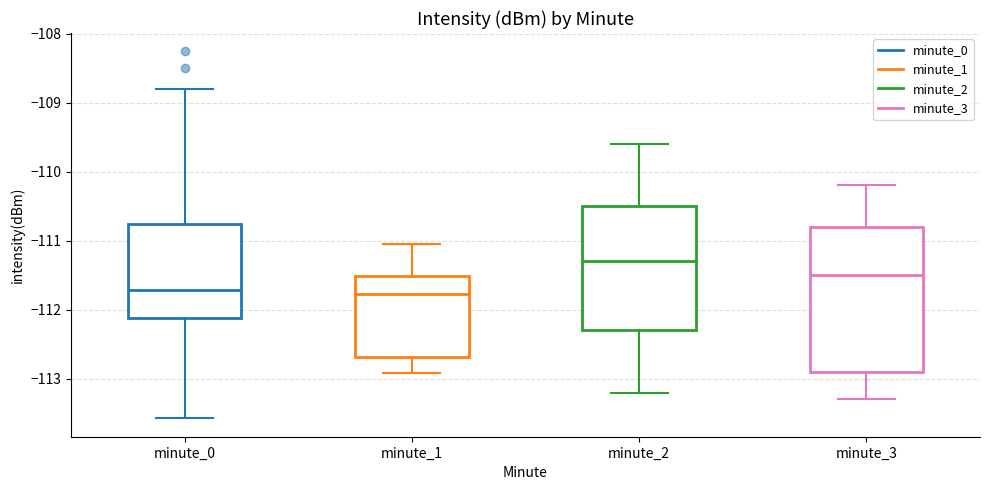

Reading left to right, read every box against the y-axis: the position of its median line, the range the box covers, and the ends of its whiskers. The values are not printed on the chart, so give them approximately, as read against the axis.

minute_0: median -111.7, box -112.1 to -110.8, whiskers -113.6 to -108.8
minute_1: median -111.8, box -112.7 to -111.5, whiskers -112.9 to -111.1
minute_2: median -111.3, box -112.3 to -110.5, whiskers -113.2 to -109.6
minute_3: median -111.5, box -112.9 to -110.8, whiskers -113.3 to -110.2